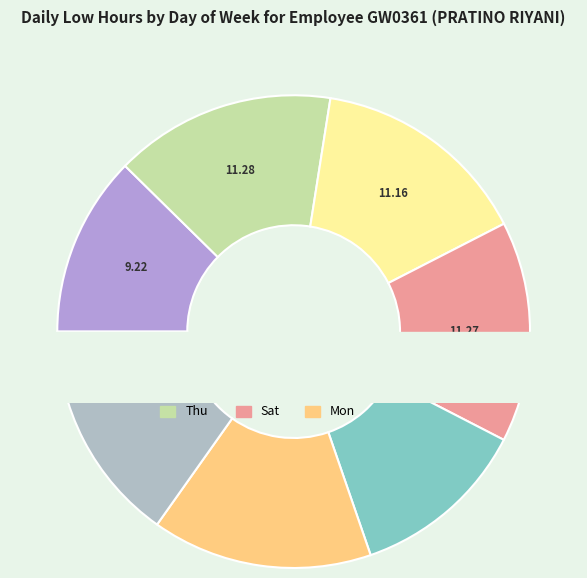

To the nearest percent, what is the average slice percentage?

14%